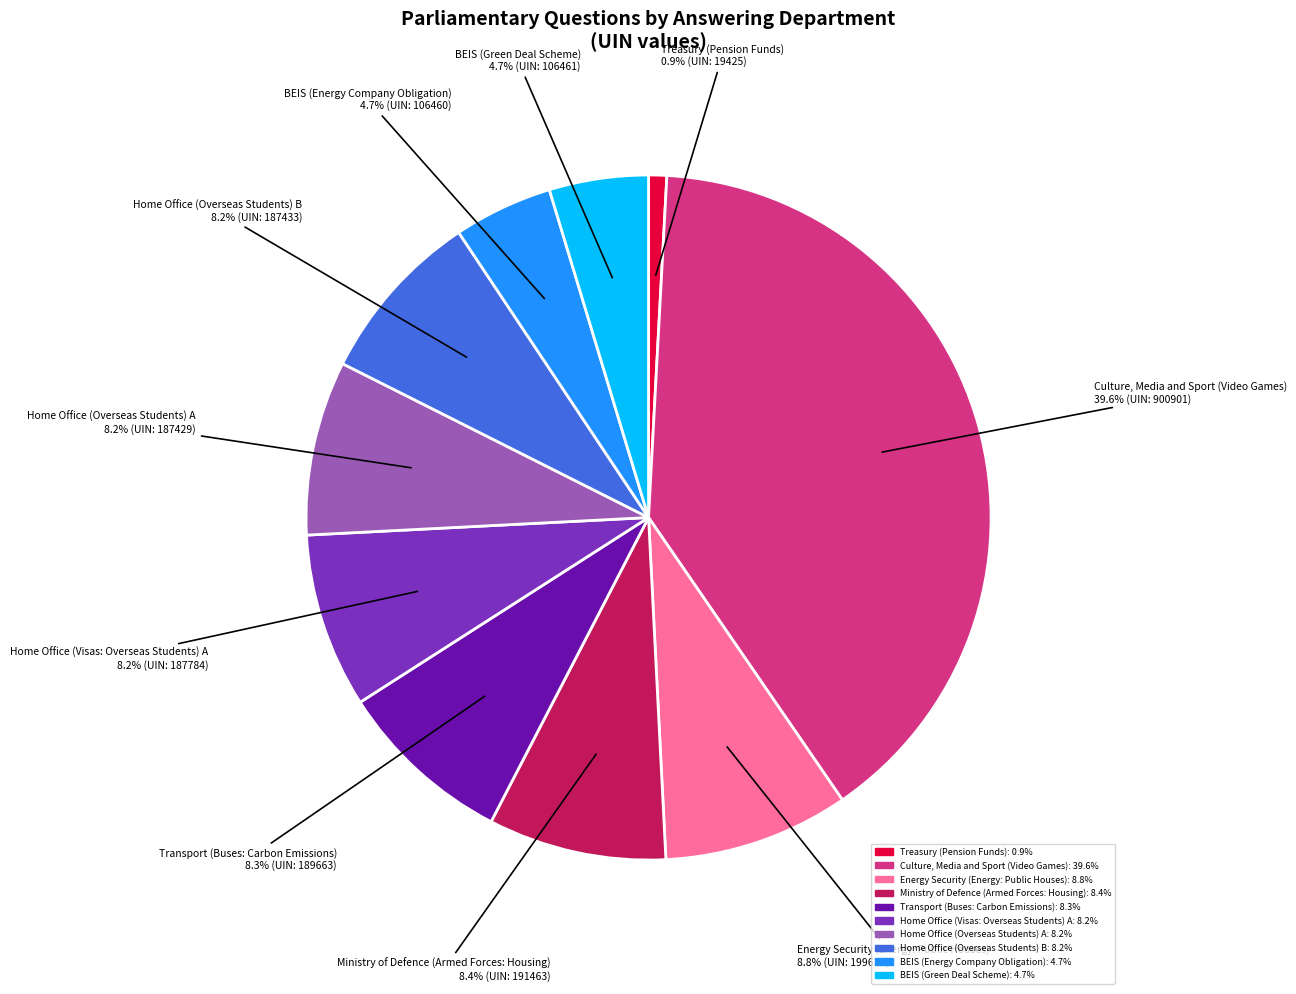

Count the number of slices in the pie.

10